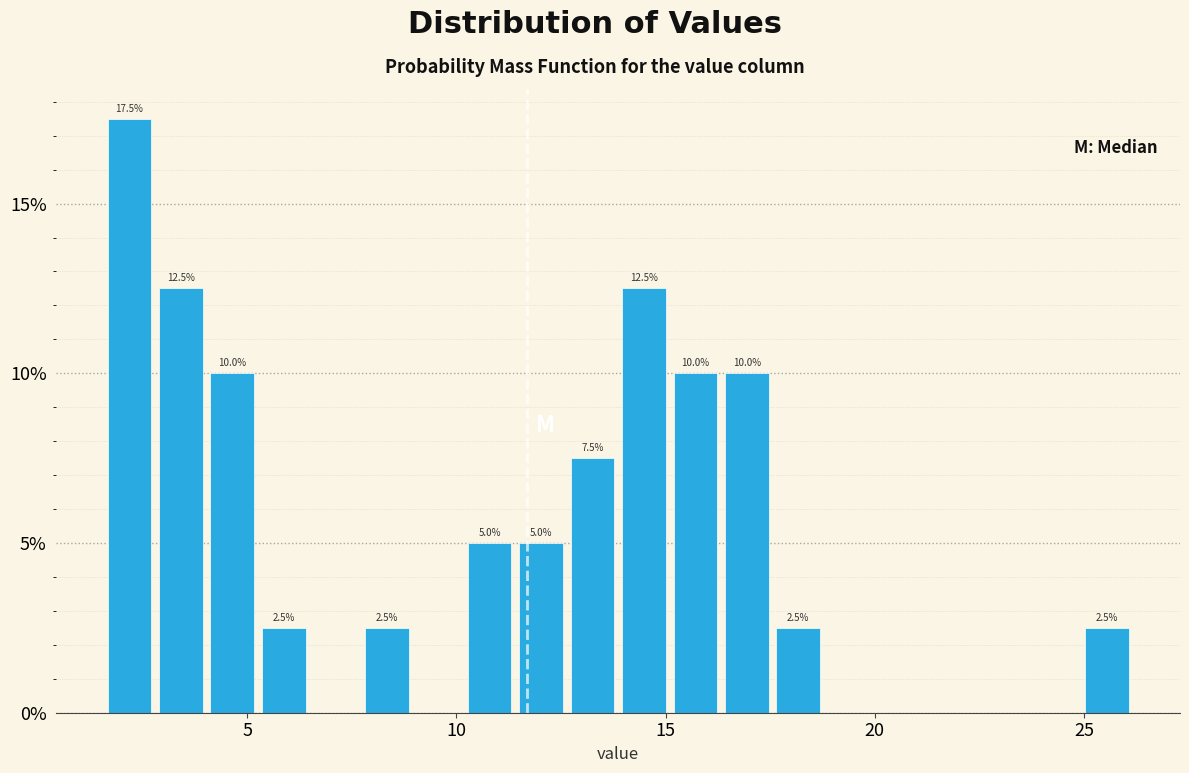

Around what value on the x-axis is the tallest bar? Give the approximate position of its centre, as read against the axis.

2.0